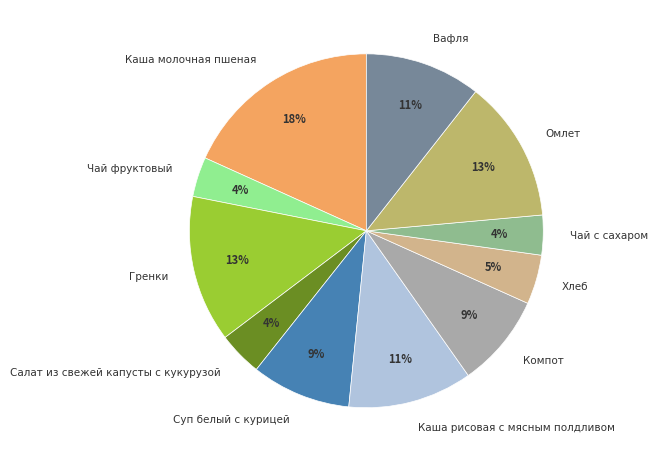

Which category has the biggest portion of the pie?

Каша молочная пшеная